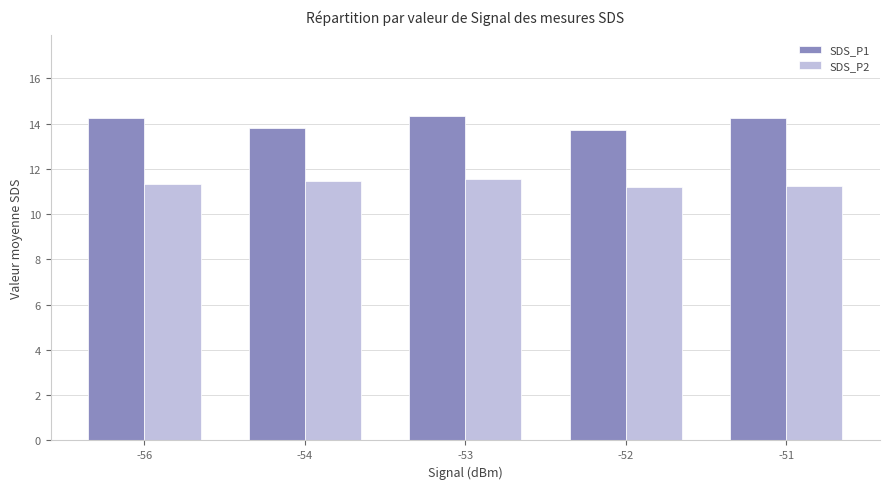

Between -56 and -52, which series saw the biggest shift?

SDS_P1